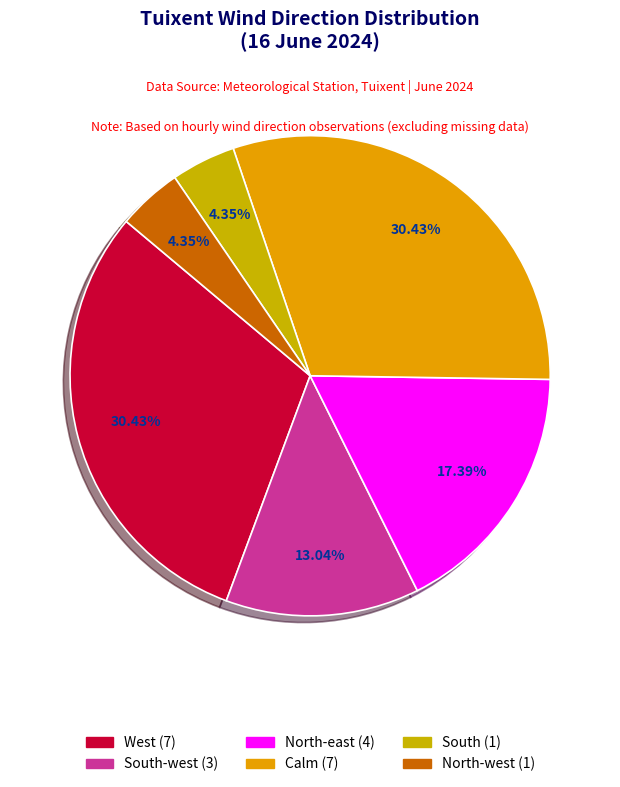

Count the number of slices in the pie.

6